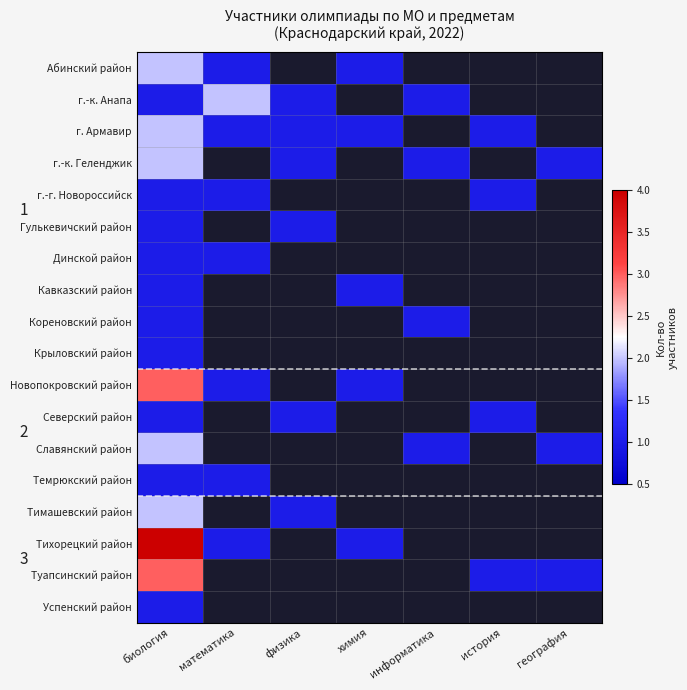

How many positive values does the г.-к. Геленджик series have?

4